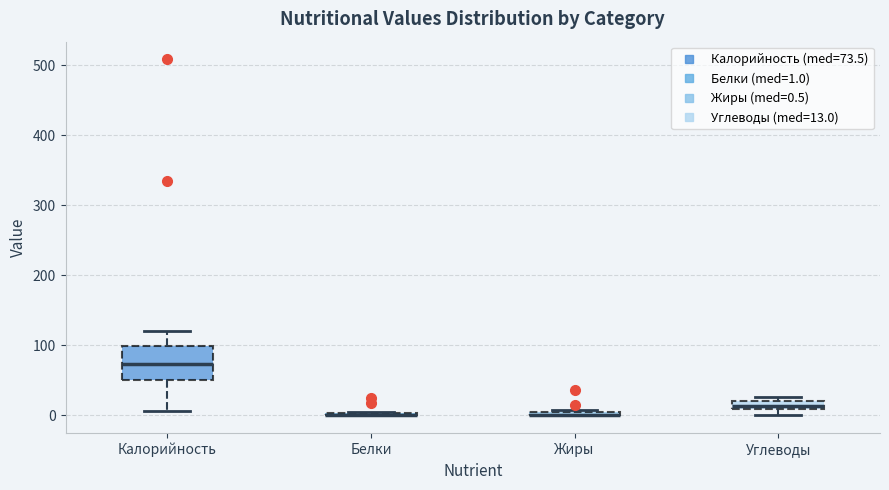

Which box is the tallest, from its lower edge to its upper edge?

Калорийность